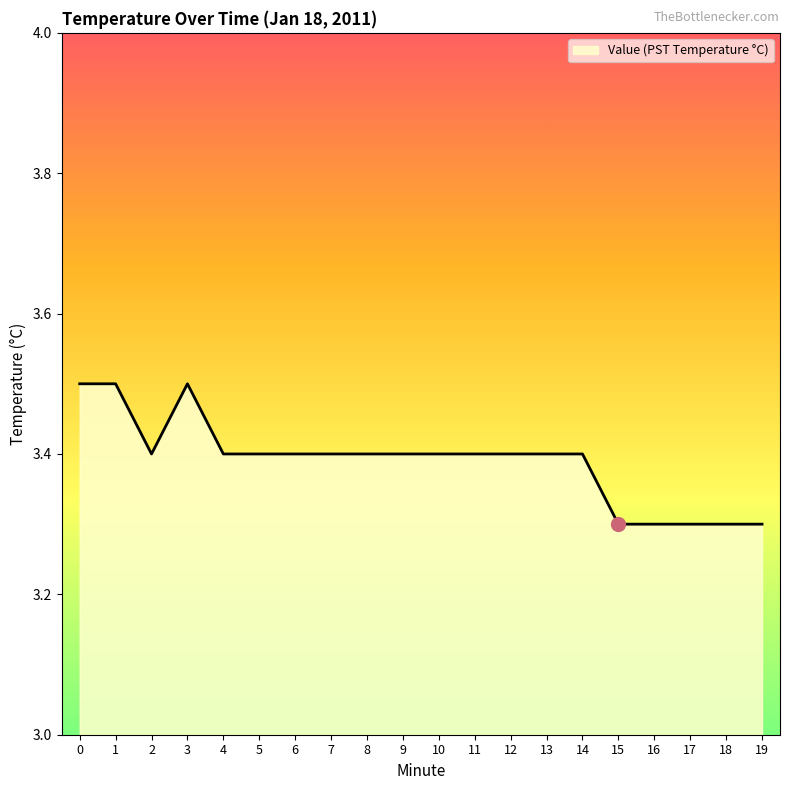

The value at 8 is 3.4. True or false?

True